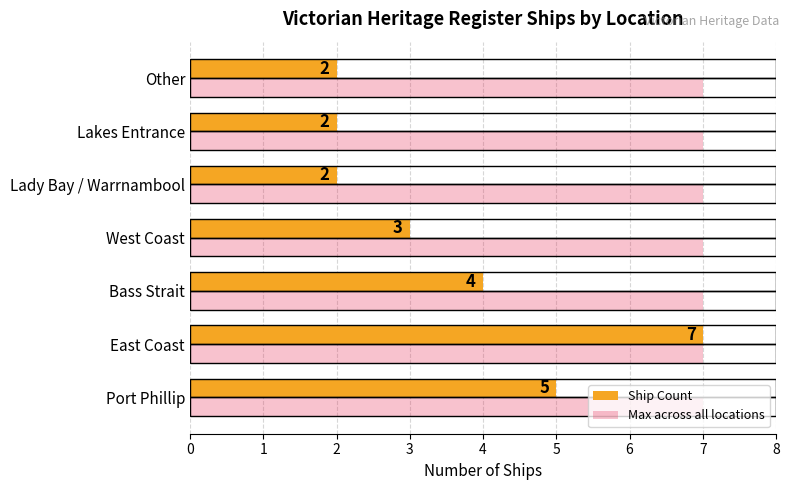

What is the total value across all series at East Coast?

14